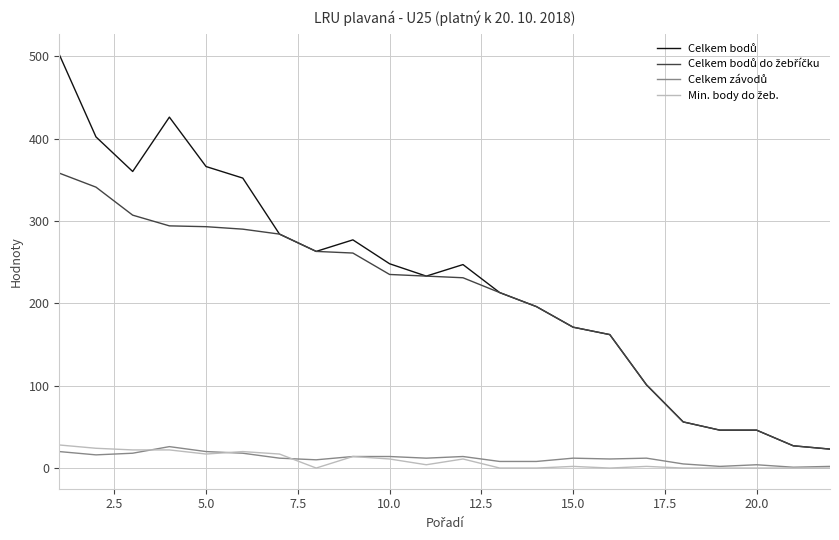

What is the maximum value shown in the chart?

502